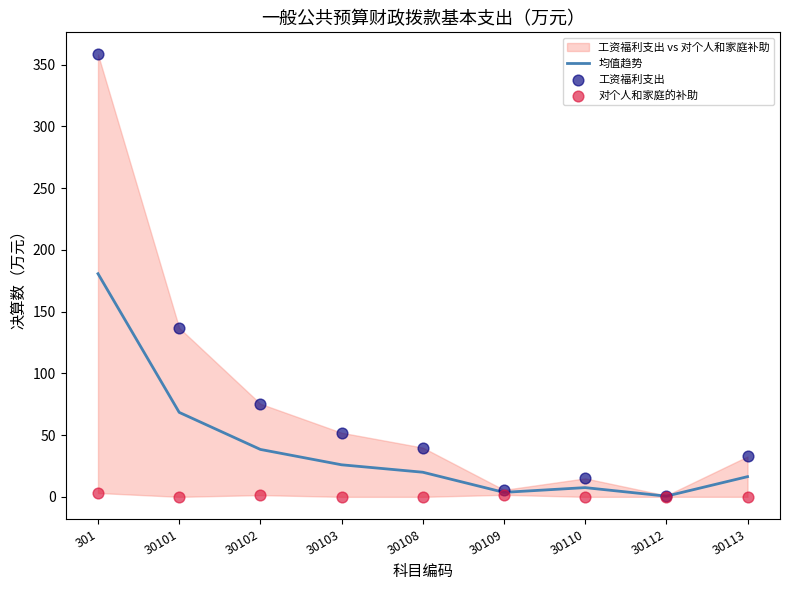

Is the value of 工资福利支出 at 30112 greater than the value of 均值趋势 at 30102?

No